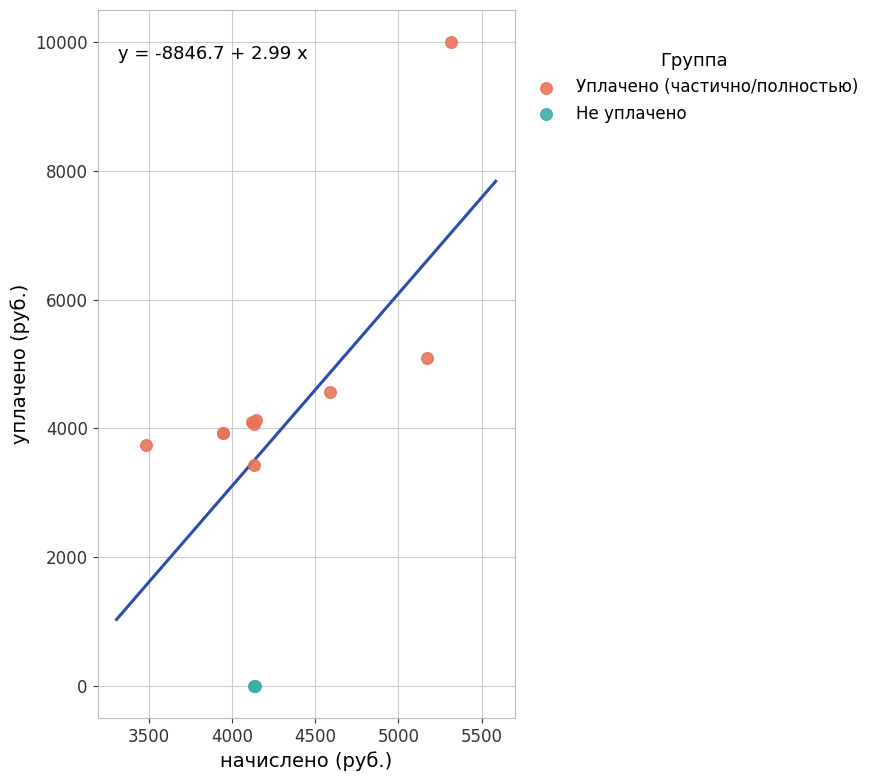

What are all the series names shown in the legend?

Уплачено (частично/полностью), Не уплачено